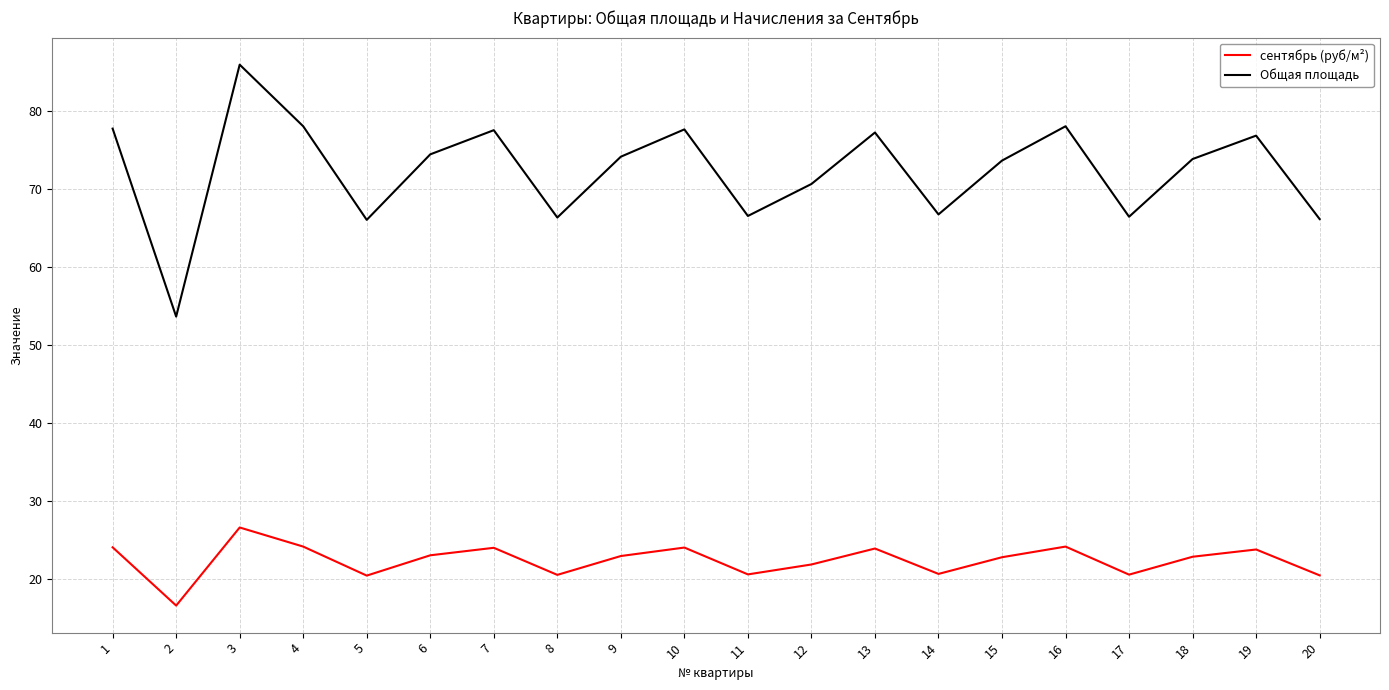

What is the difference between the highest and lowest values at 18?

51.0